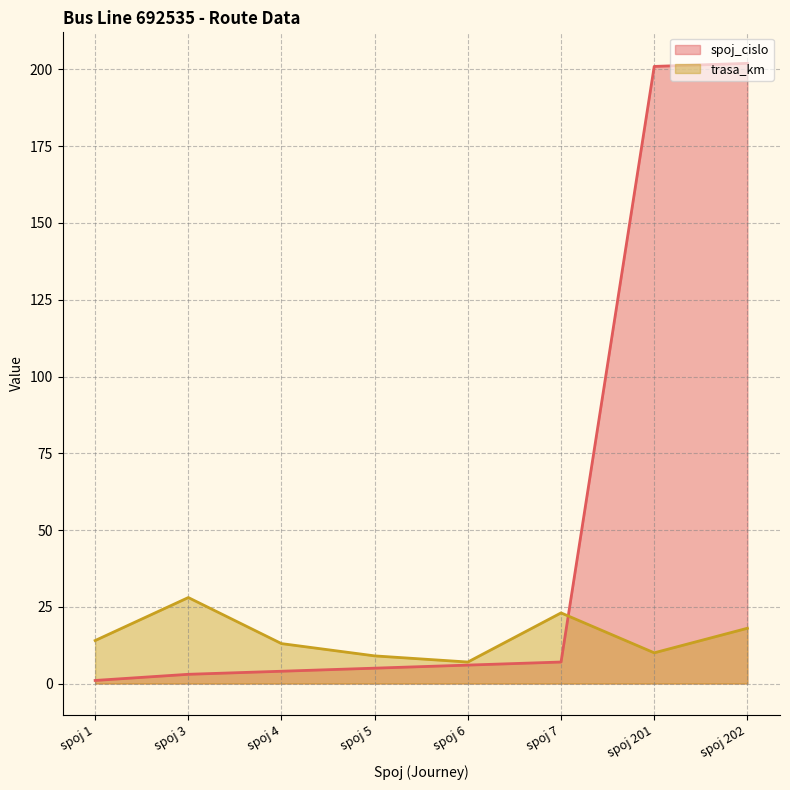

Between spoj 4 and spoj 6, which series saw the biggest shift?

trasa_km